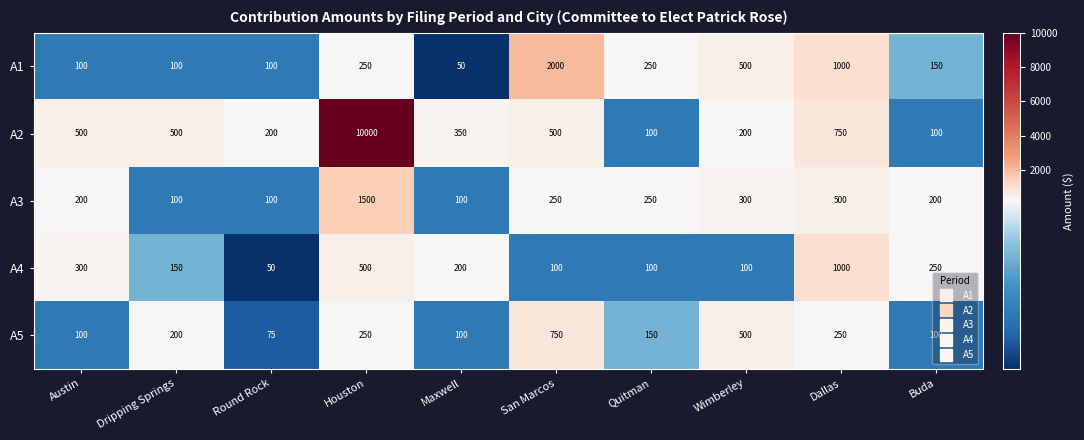

At which label does A1 reach its minimum?

Maxwell